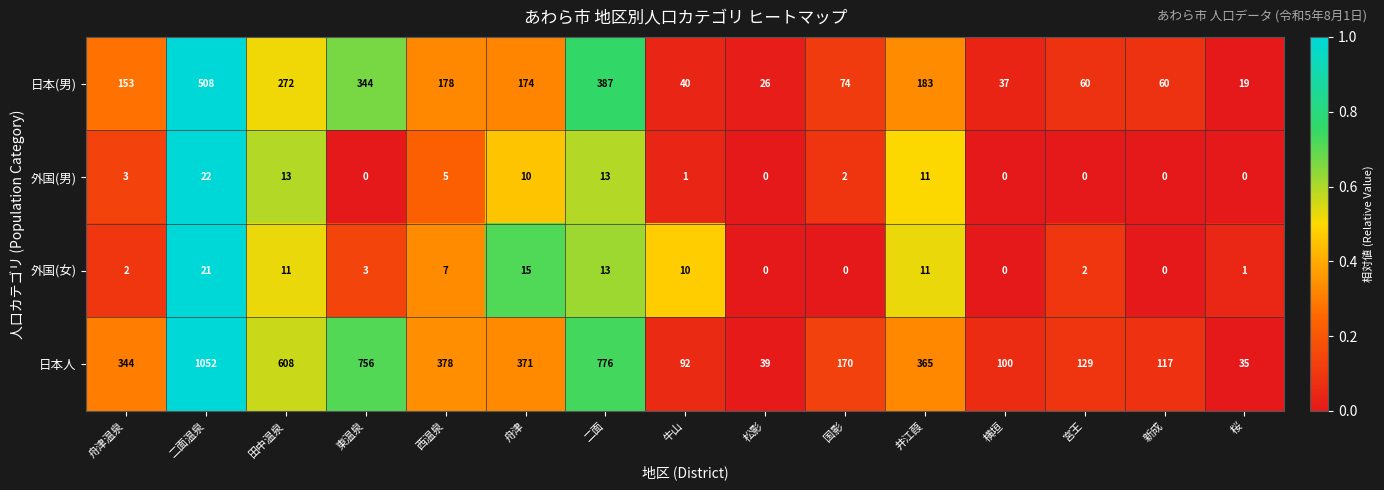

What is the sum of the 外国(女) values at 舟津 and 東温泉?

18